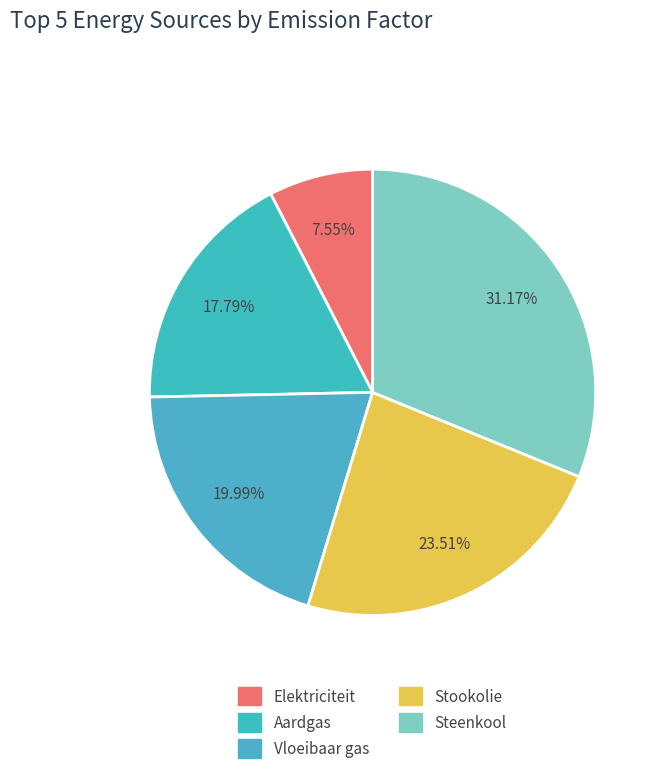

To the nearest percent, what is the difference between the Vloeibaar gas and Stookolie slice percentages?

4%